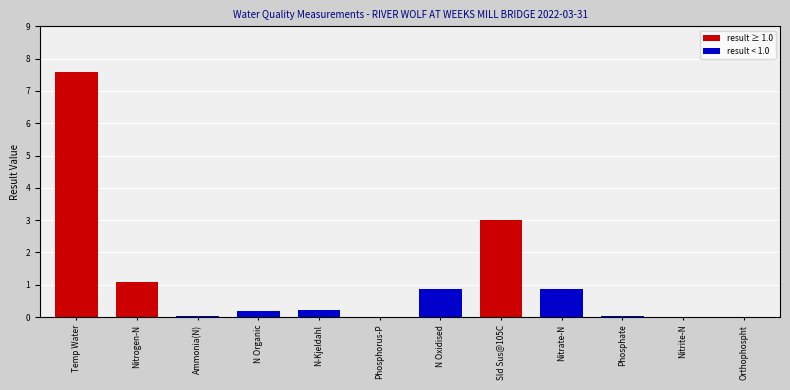

At which label is the value closest to 3?

Sld Sus@105C